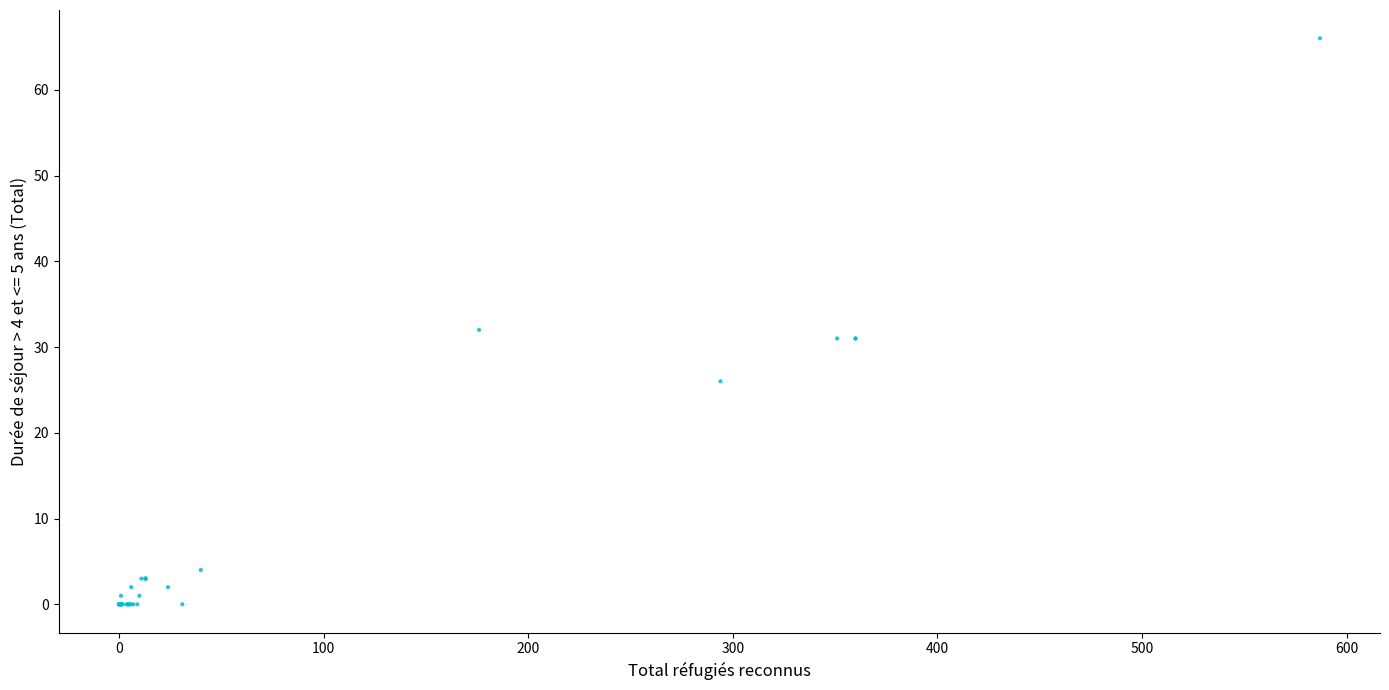

What Y value in the scatter plot is closest to 33?

32